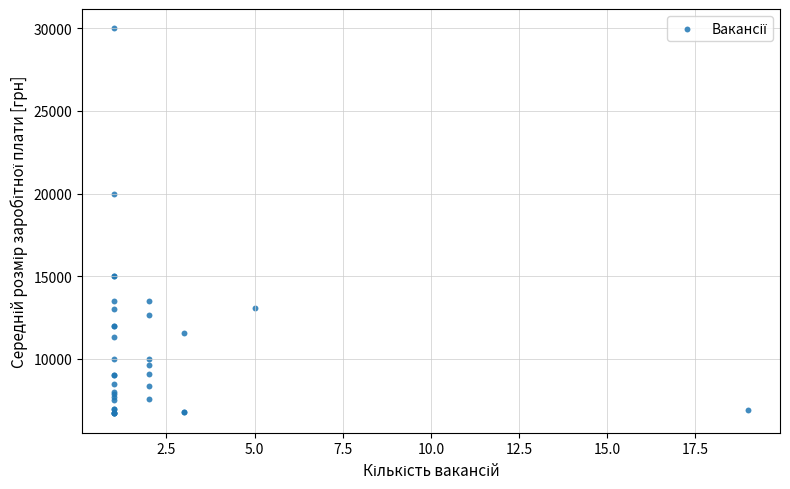

What Y value in the scatter plot is closest to 18350?

20000.0